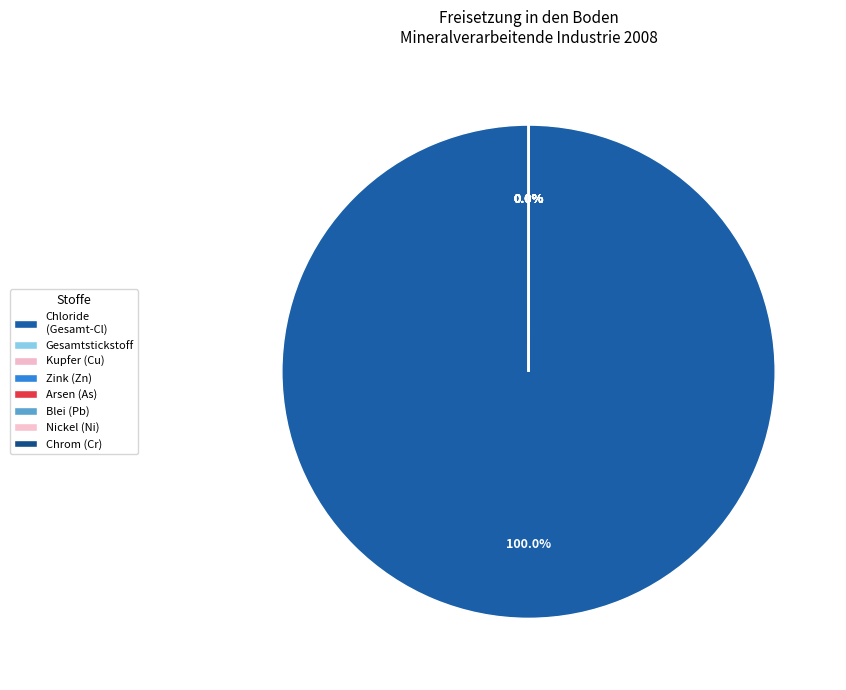

What is the change in value from Gesamtstickstoff to Kupfer und Verbindungen (als Cu)?

-158774